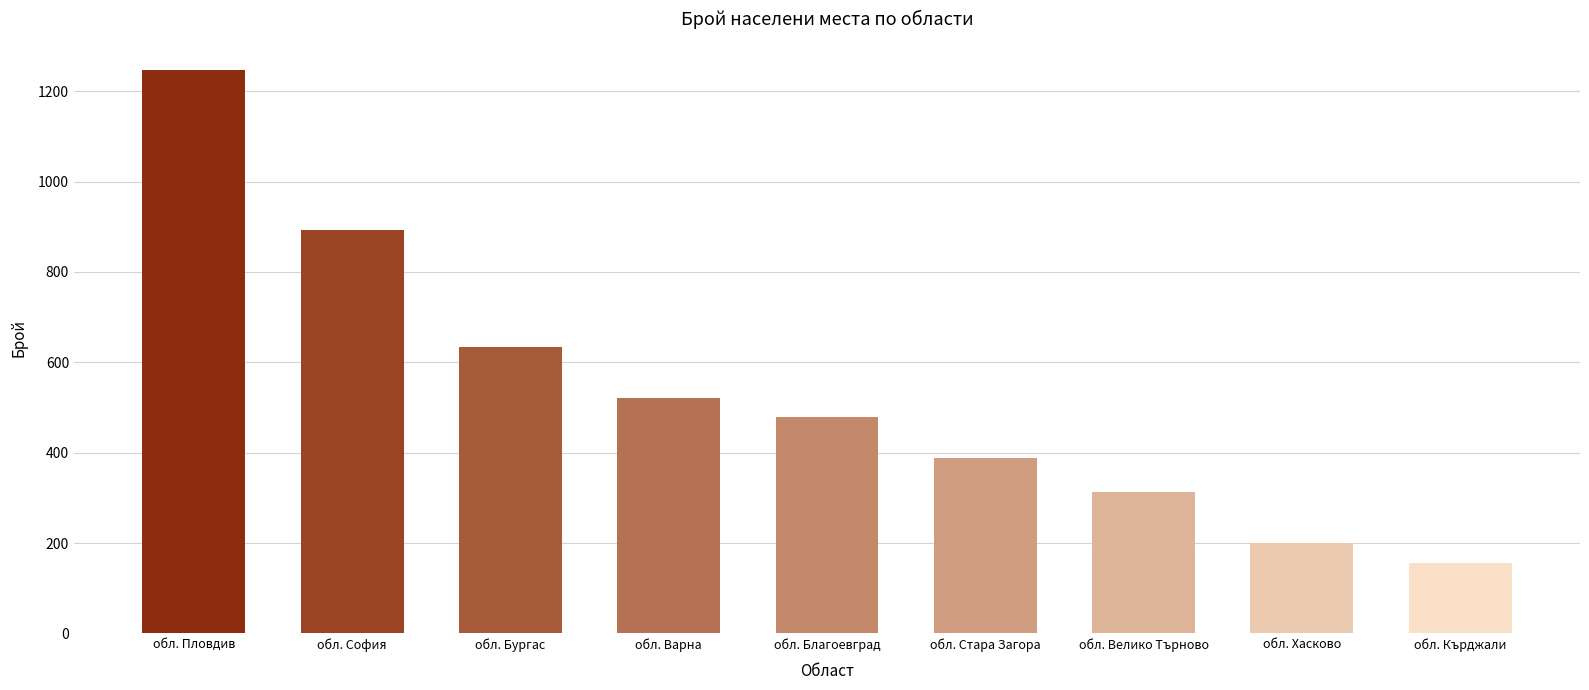

How many bars are there in total?

9